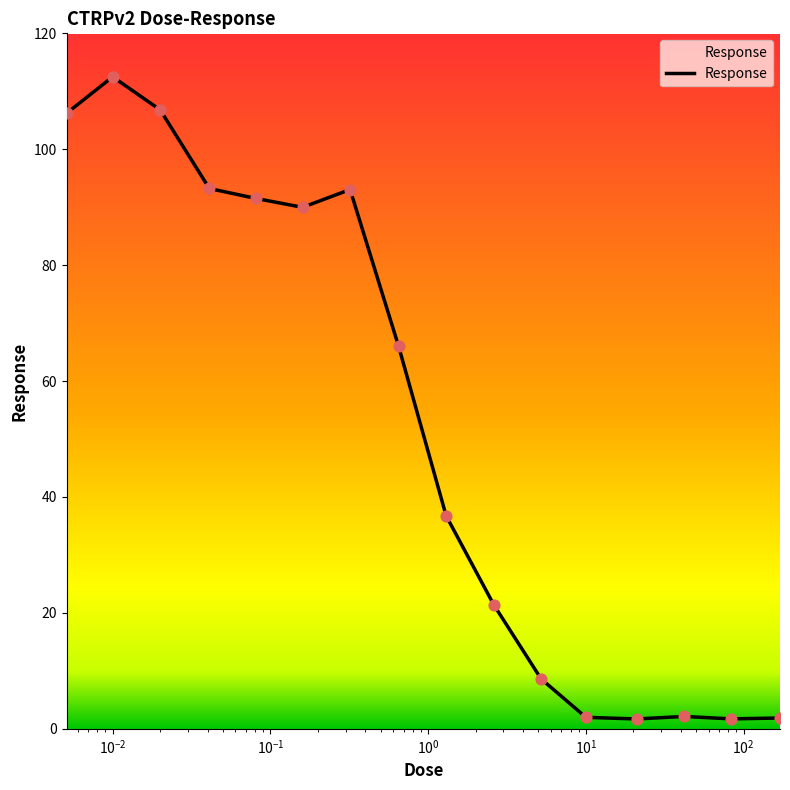

What is the difference between the maximum and minimum values?

110.8